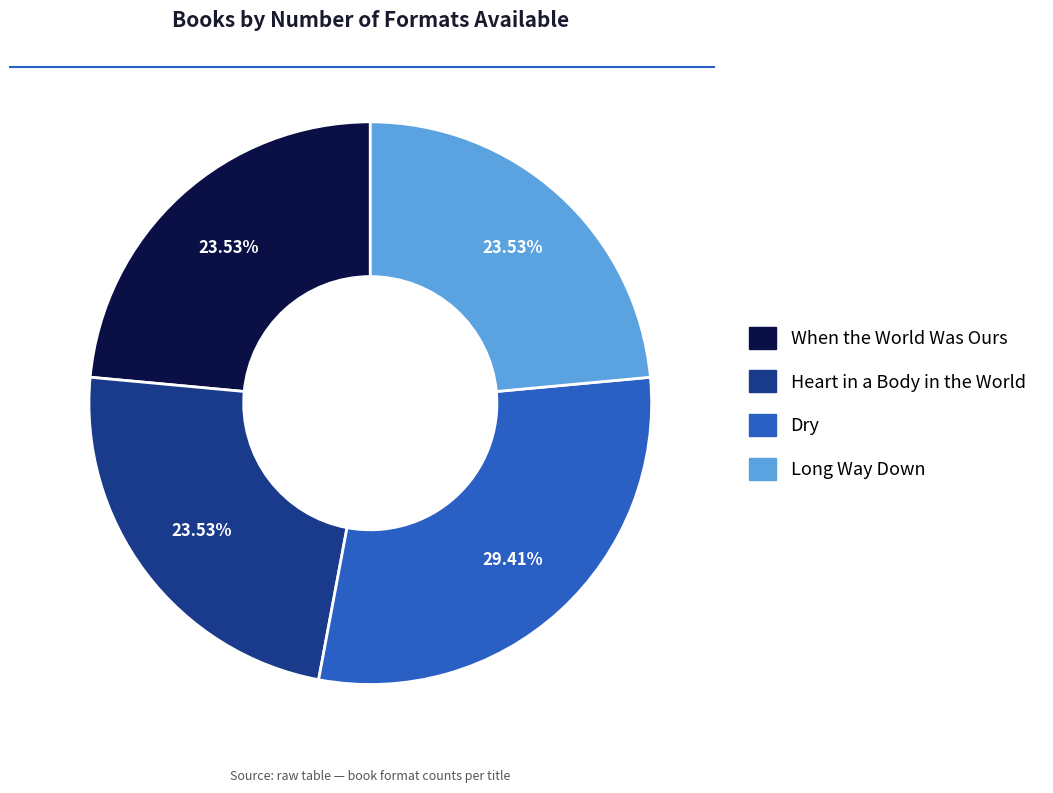

How many segments does this pie chart have?

4